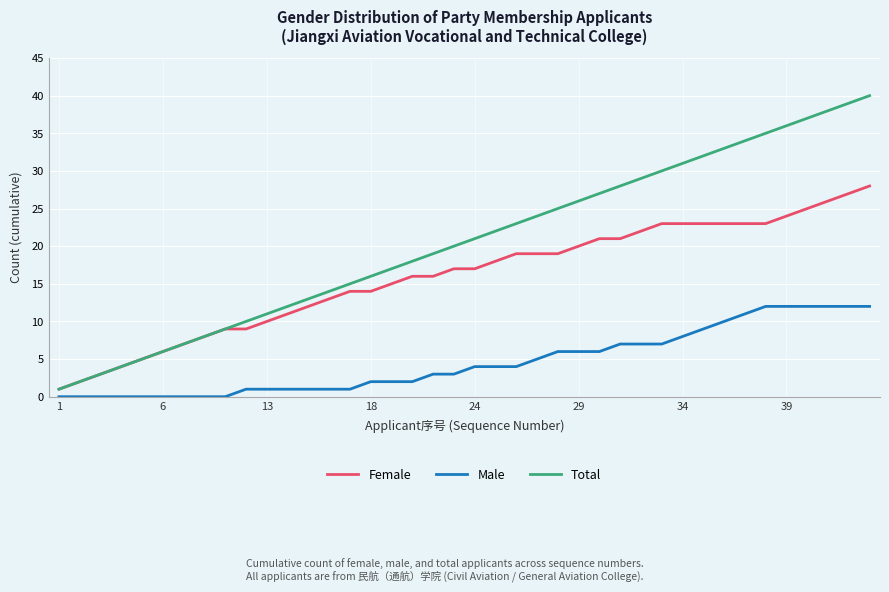

What is the maximum value for Male?

12